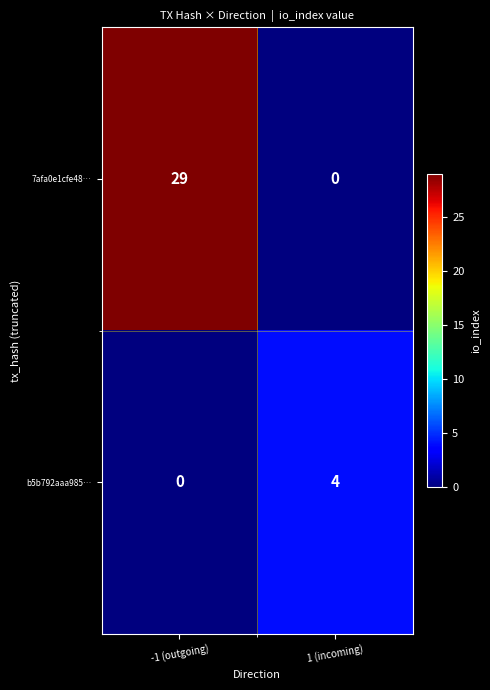

Between -1 (outgoing) and 1 (incoming), which series saw the biggest shift?

7afa0e1cfe48…